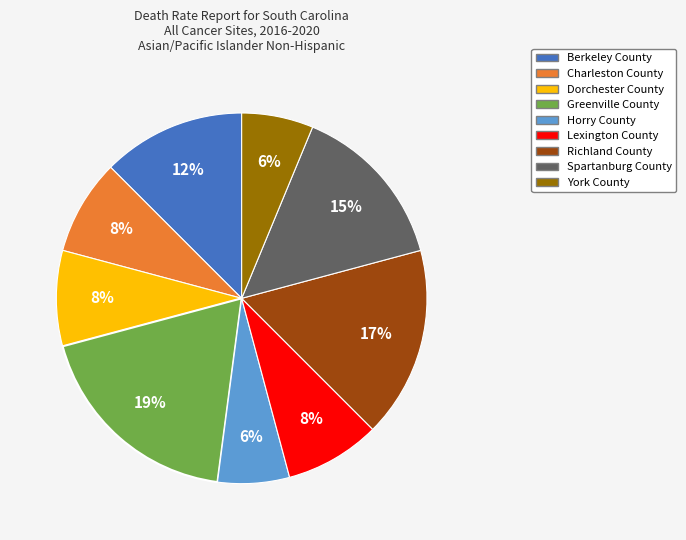

Do Greenville County and Dorchester County together represent more than half of the pie?

No